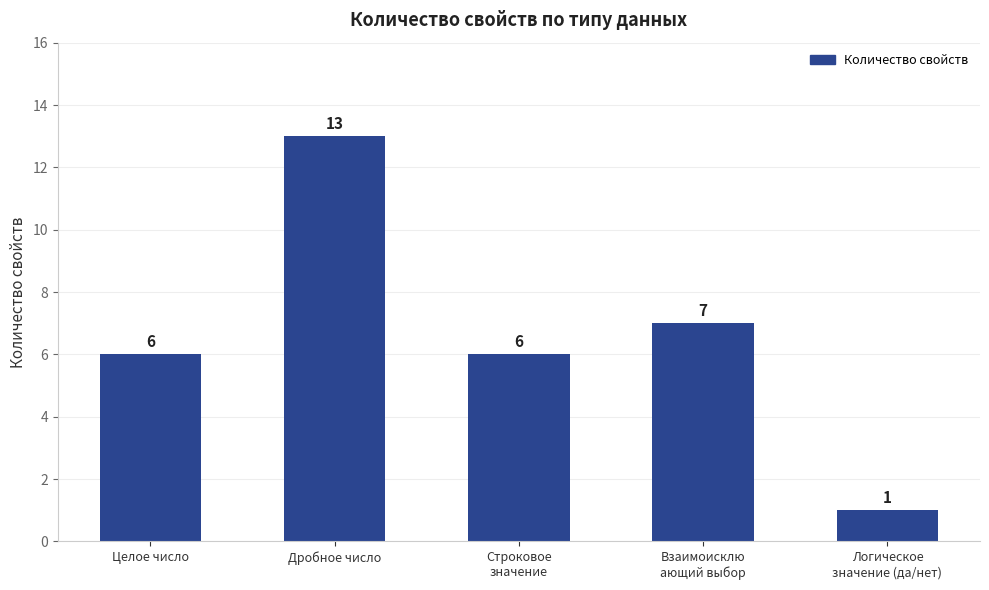

Which label corresponds to the largest value in the chart?

Дробное число